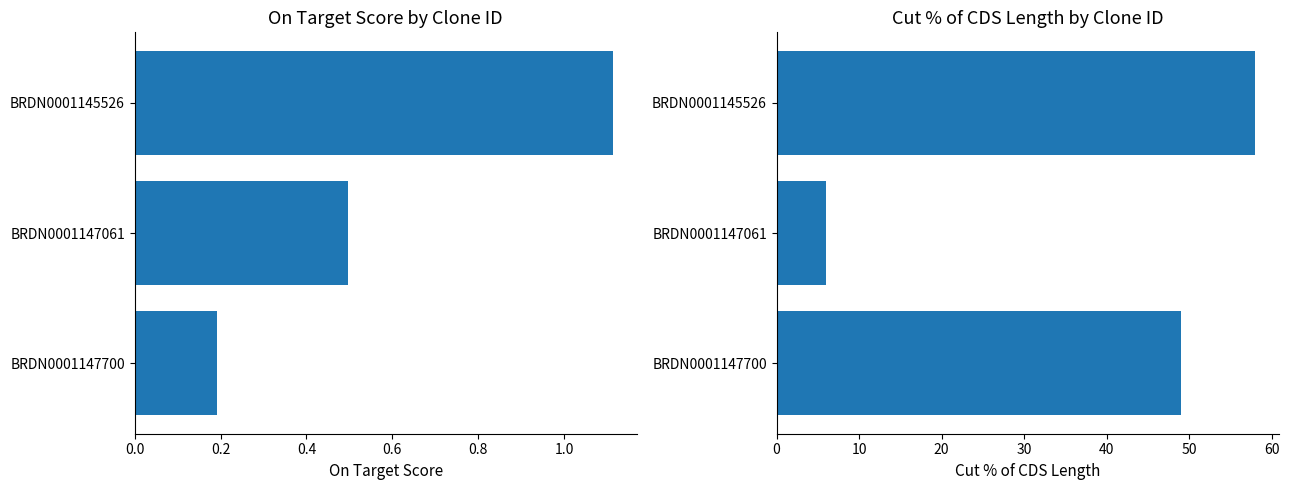

Reading left to right, transcribe all the data shown in this chart.

On Target Score: 1.1	0.5	0.2
Cut % of CDS Length: 58.0	6.0	49.0